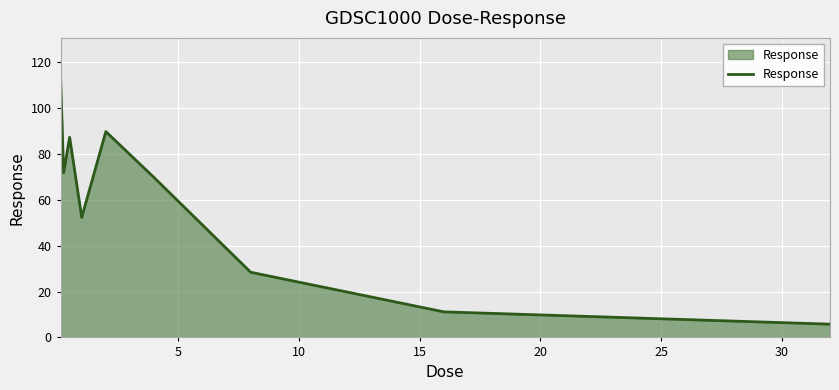

What is the minimum value shown in the chart?

5.8